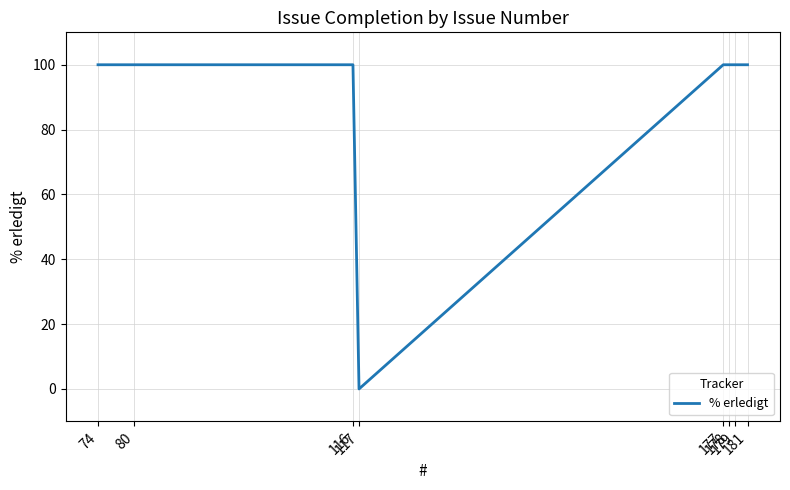

What is the maximum value shown in the chart?

100